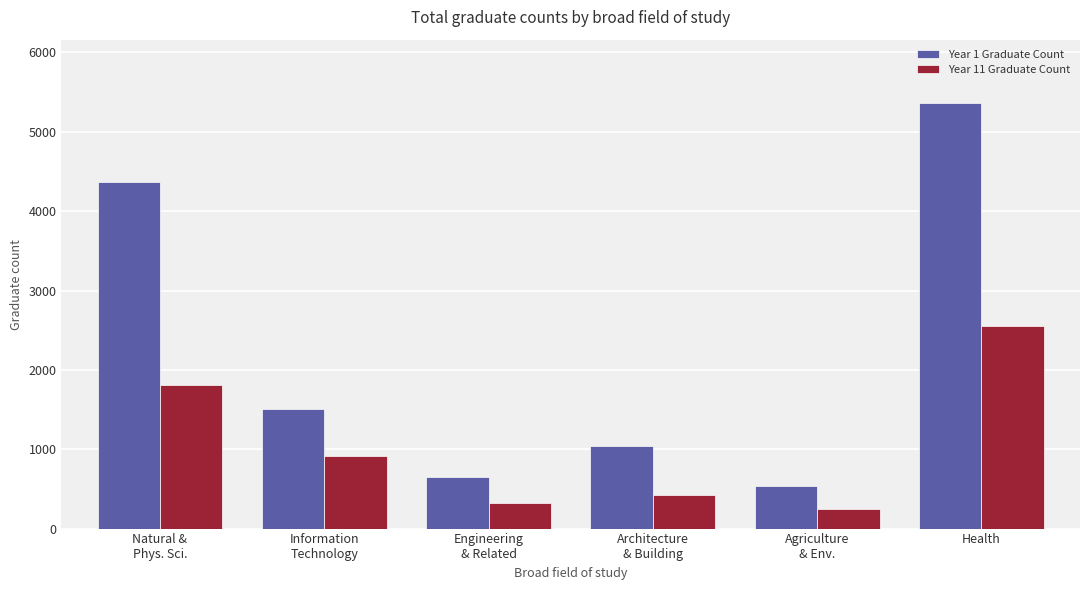

Rank the series by their maximum value, from highest to lowest.

Year 1 Graduate Count, Year 11 Graduate Count